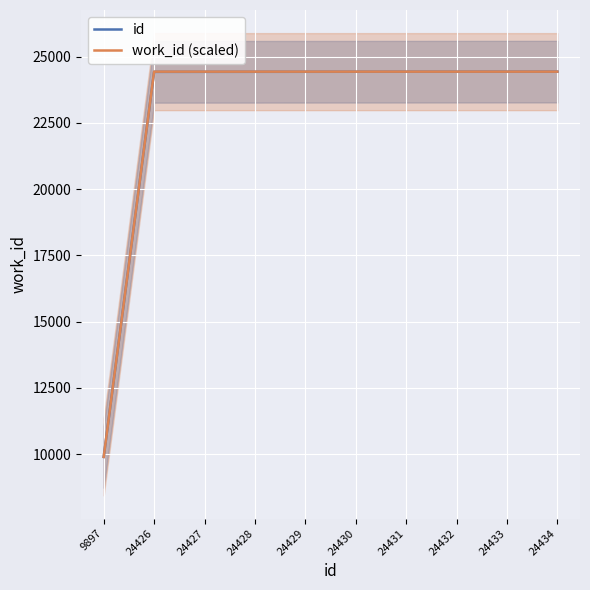

Which series changed the most between 9897 and 24429?

work_id (scaled)